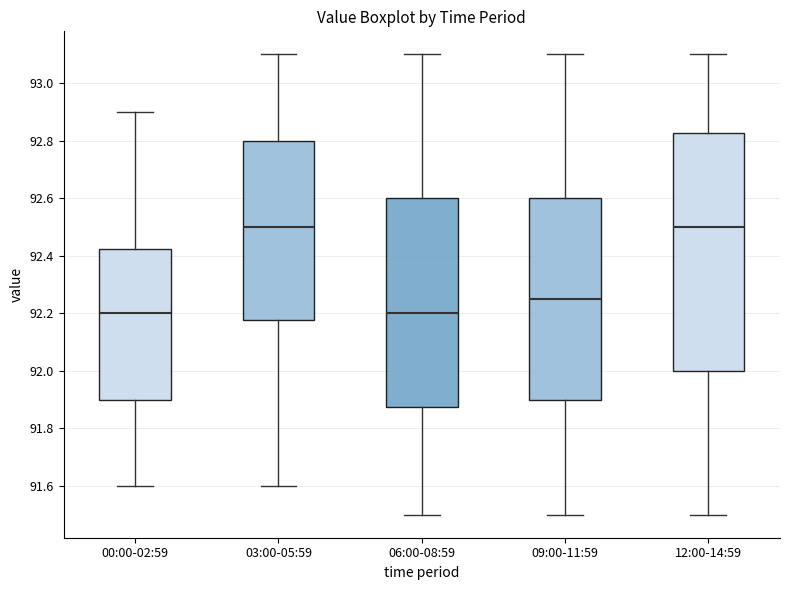

Where is the lower edge of the box for 00:00-02:59 on the y-axis? The values are not printed on the chart, so give them approximately, as read against the axis.

91.90